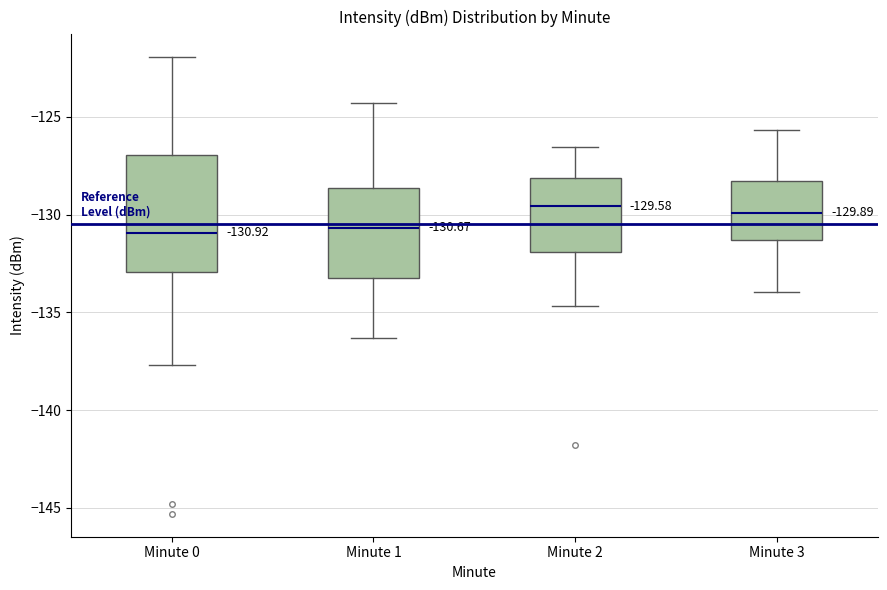

Which box is the tallest, from its lower edge to its upper edge?

Minute 0